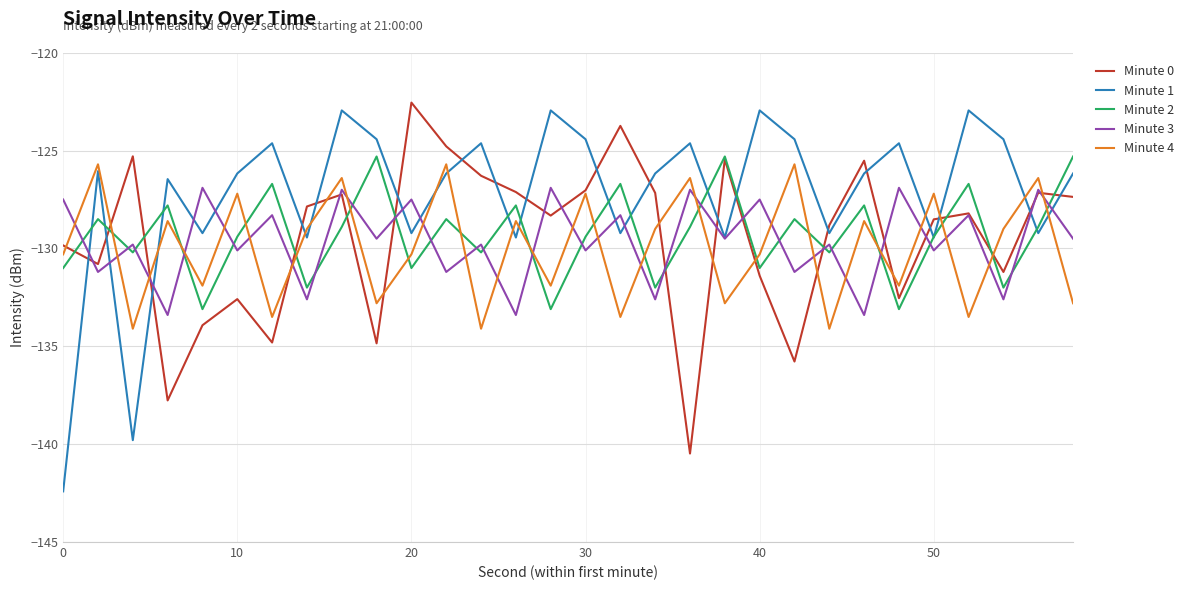

How many intersections are there between Minute 4 and Minute 2?

17